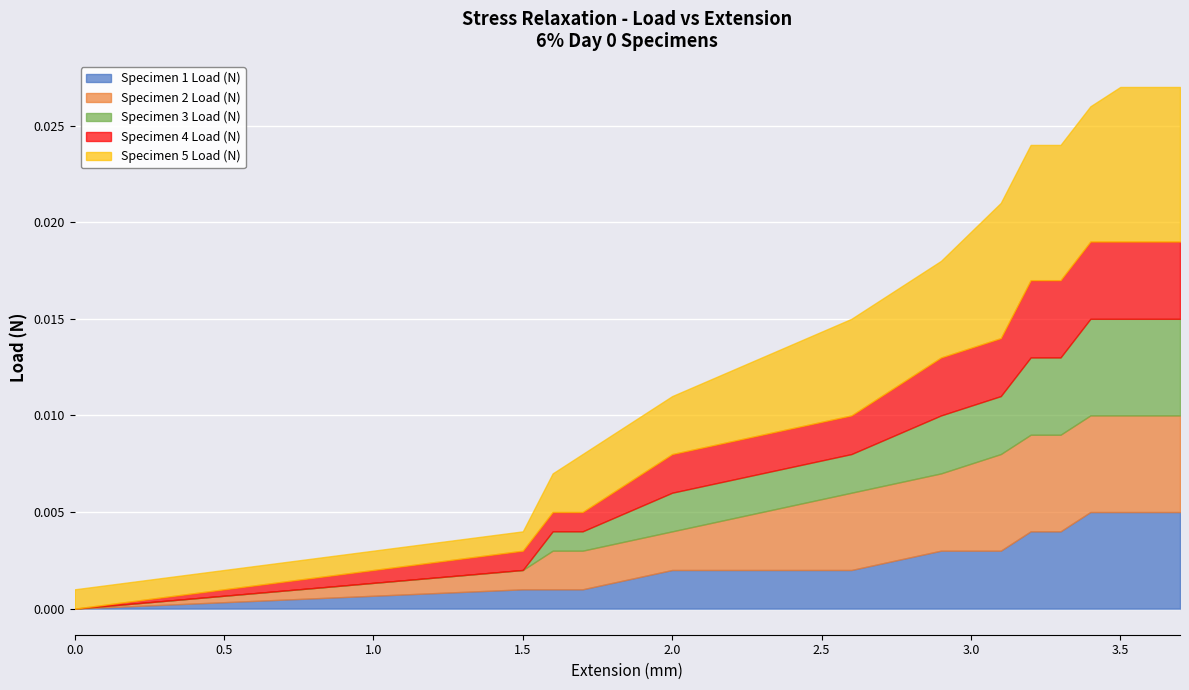

The value of Specimen 4 Load (N) at 3.4 is 0.0. True or false?

True